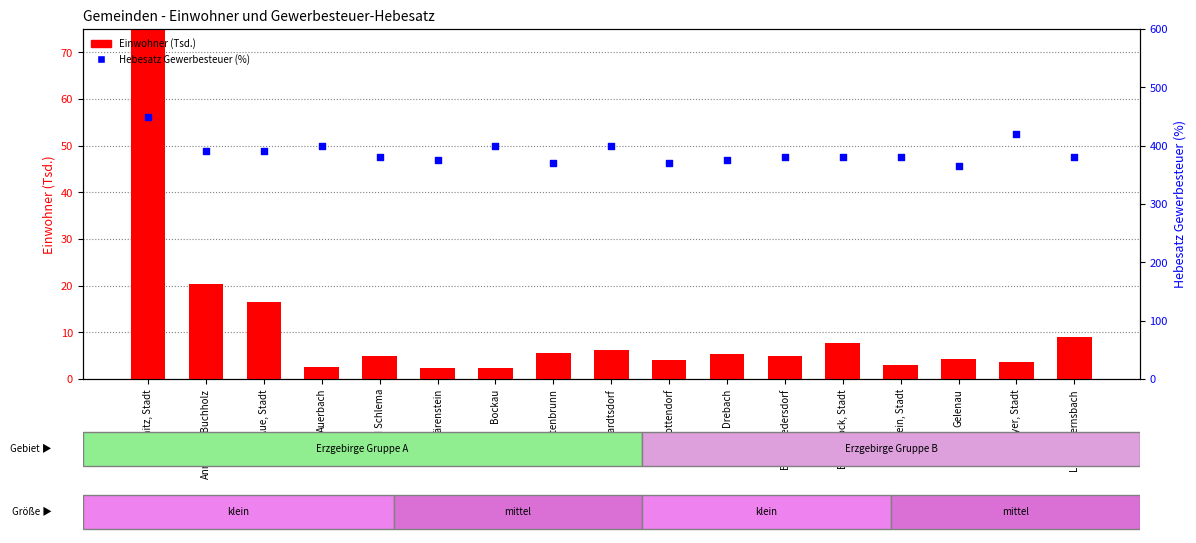

What is the total value across all series at Elterlein, Stadt?

383.0